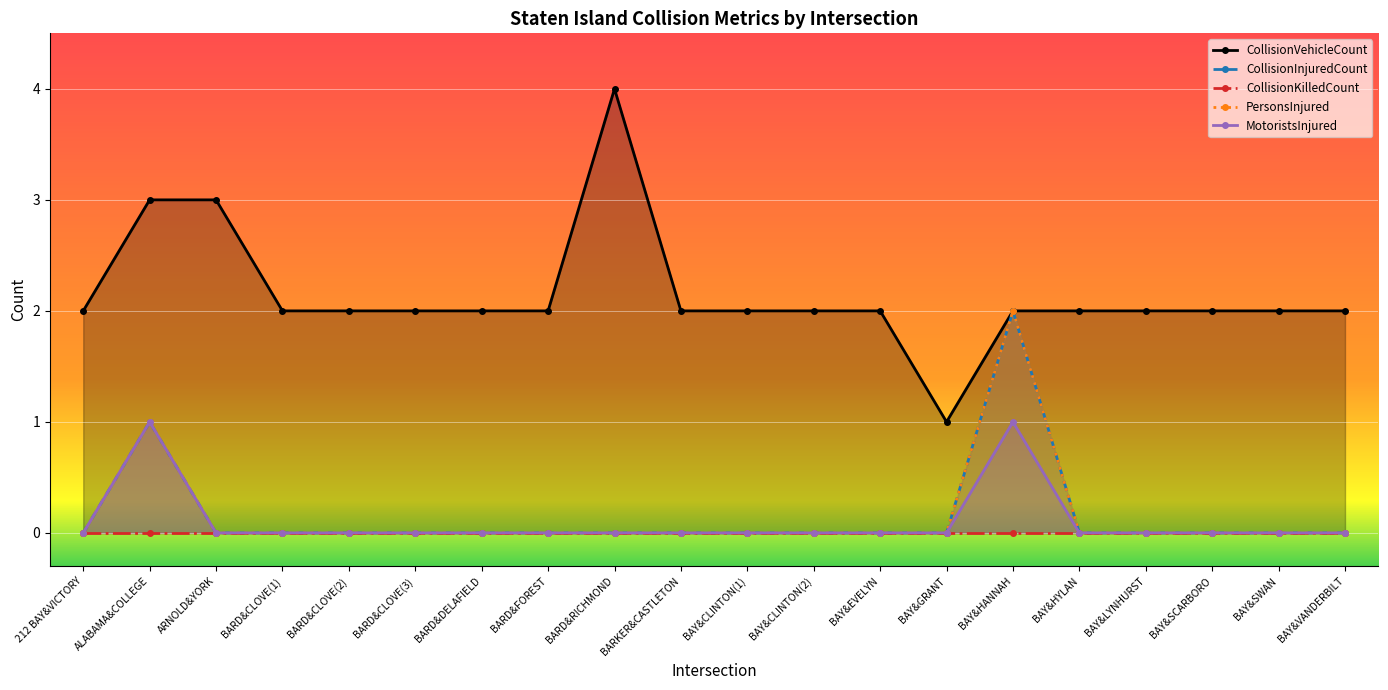

True or false: CollisionKilledCount has more than 1 points higher than both neighbors.

False